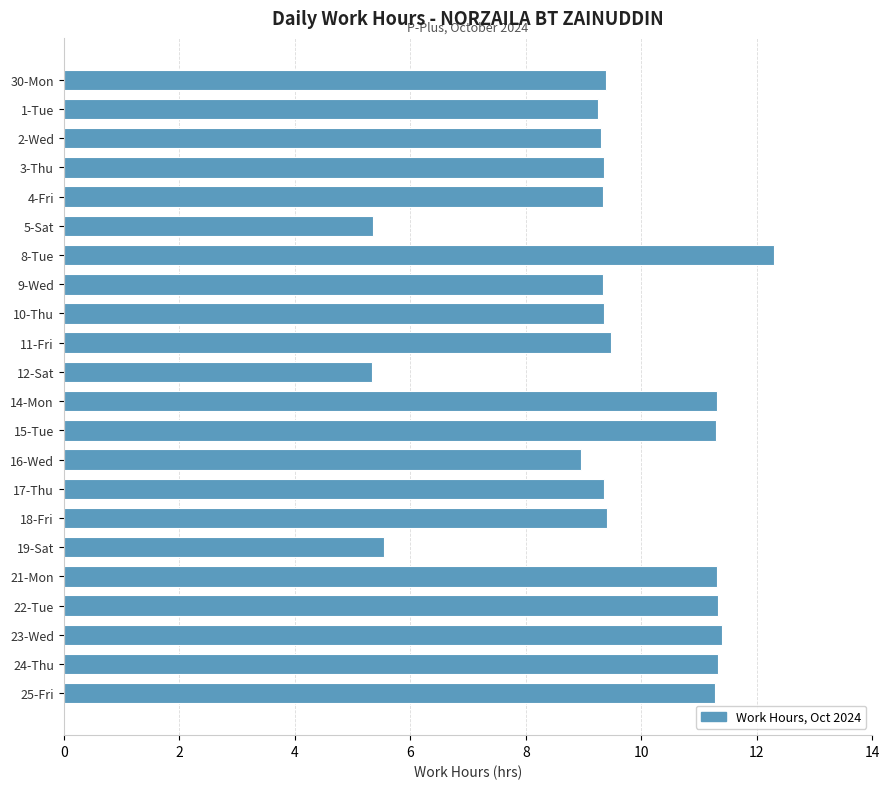

What is the difference between the maximum and minimum values?

7.0